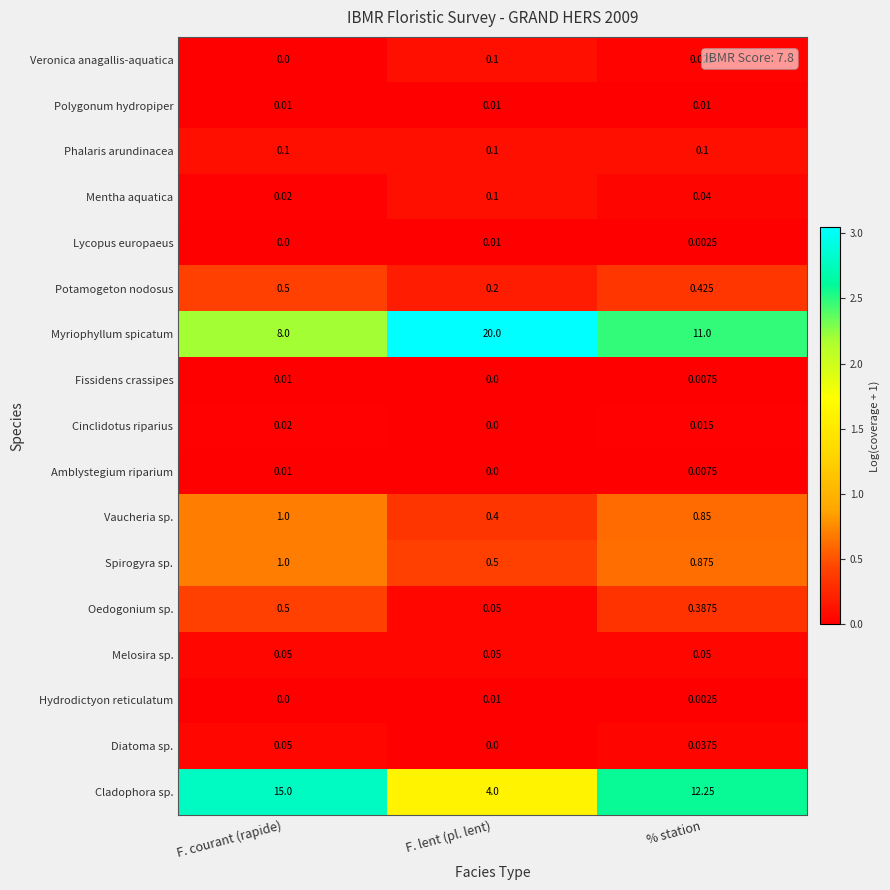

At which category is the sum across all series the highest?

F. courant (rapide)